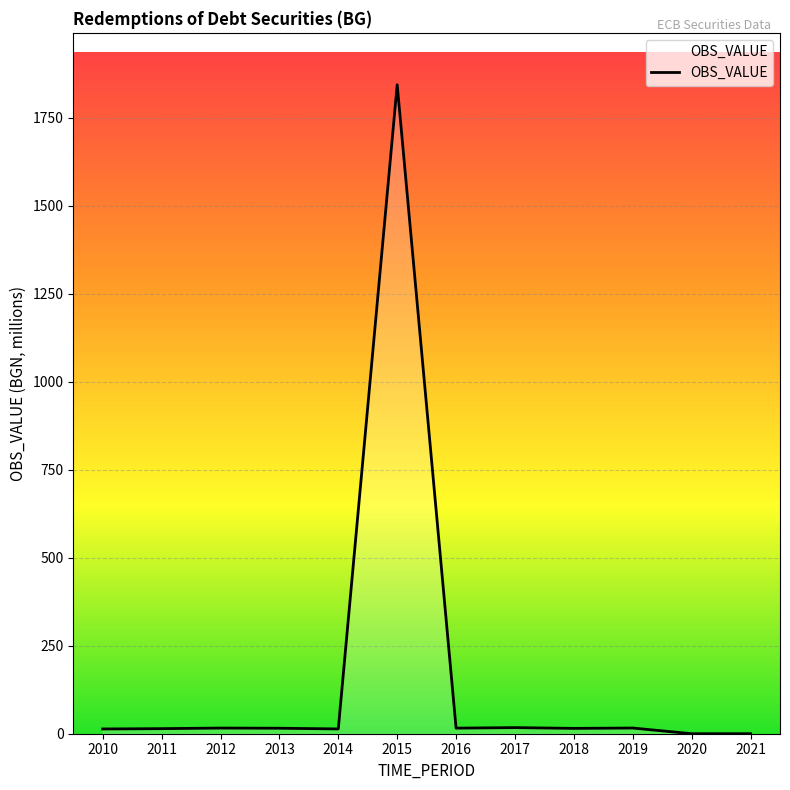

Does the chart have visible grid lines?

Yes